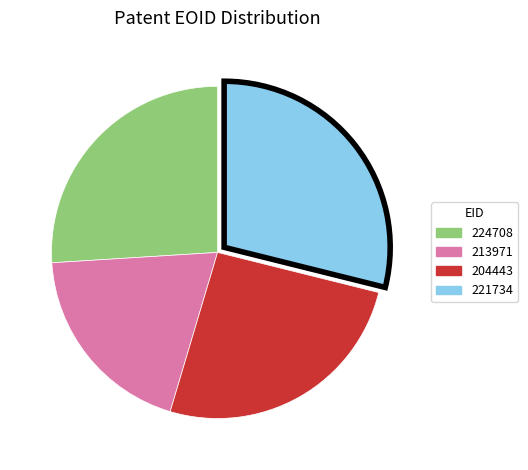

Is there a majority slice in this chart?

No